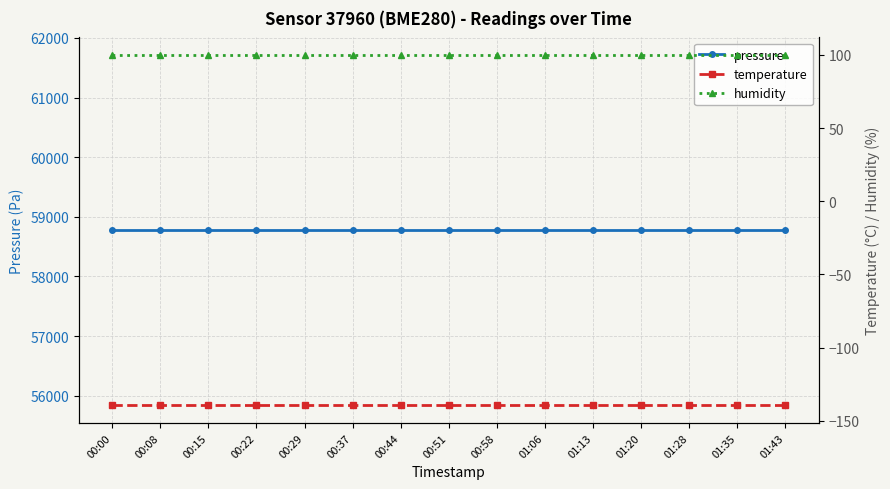

List the labels in order of humidity value, smallest first.

00:00, 00:08, 00:15, 00:22, 00:29, 00:37, 00:44, 00:51, 00:58, 01:06, 01:13, 01:20, 01:28, 01:35, 01:43